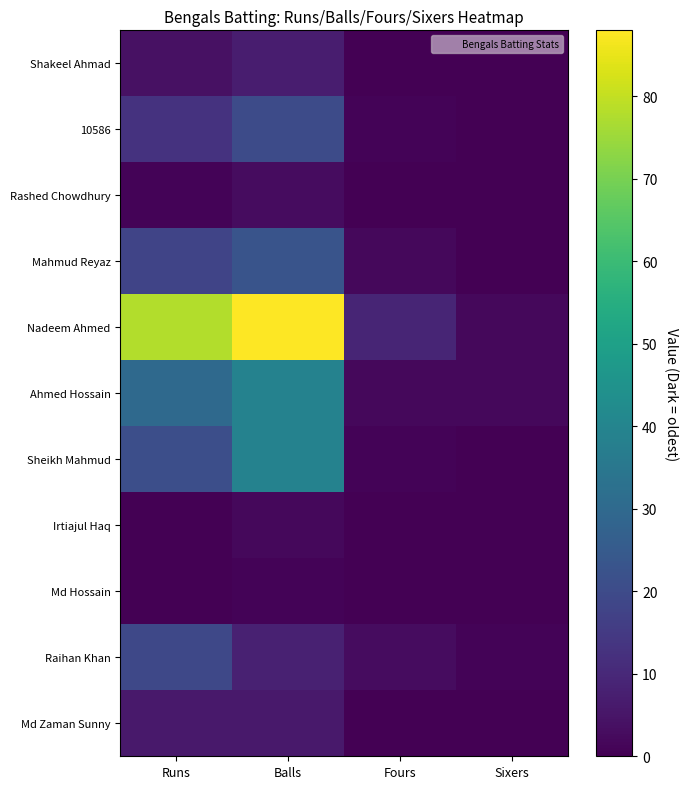

Reading right to left, extract all data points from this chart.

Shakeel Ahmad: Sixers=0	Fours=0	Balls=7	Runs=4
10586: Sixers=0	Fours=1	Balls=20	Runs=13
Rashed Chowdhury: Sixers=0	Fours=0	Balls=3	Runs=1
Mahmud Reyaz: Sixers=0	Fours=2	Balls=23	Runs=18
Nadeem Ahmed: Sixers=2	Fours=9	Balls=88	Runs=78
Ahmed Hossain: Sixers=2	Fours=2	Balls=39	Runs=30
Sheikh Mahmud: Sixers=0	Fours=1	Balls=39	Runs=21
Irtiajul Haq: Sixers=0	Fours=0	Balls=2	Runs=0
Md Hossain: Sixers=0	Fours=0	Balls=1	Runs=0
Raihan Khan: Sixers=1	Fours=3	Balls=8	Runs=19
Md Zaman Sunny: Sixers=0	Fours=0	Balls=6	Runs=6